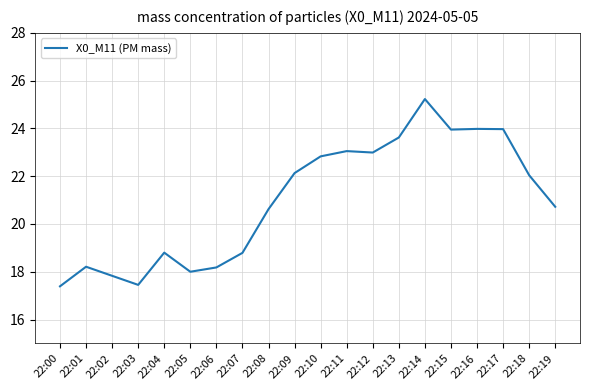

Is it true that the value at 22:16 is 24.0?

True